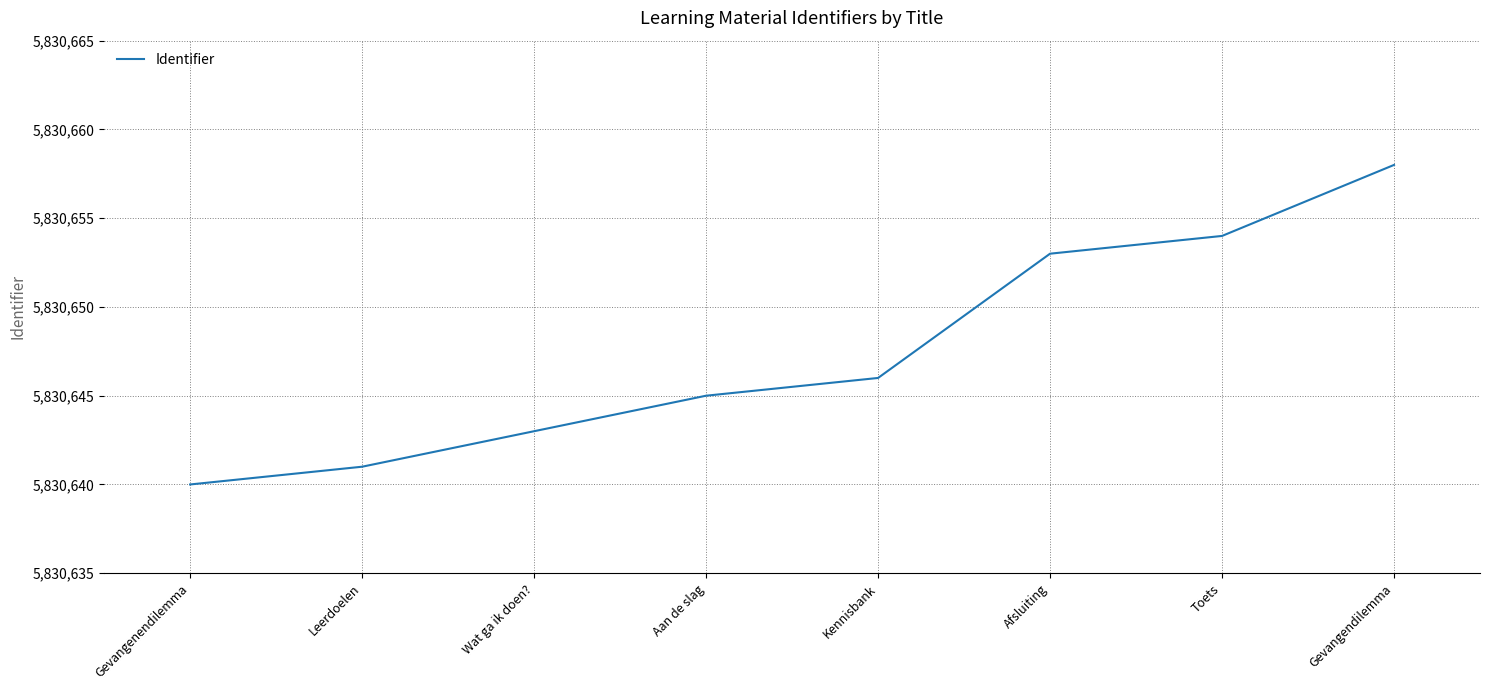

What is the change in value from Leerdoelen to Kennisbank?

+5